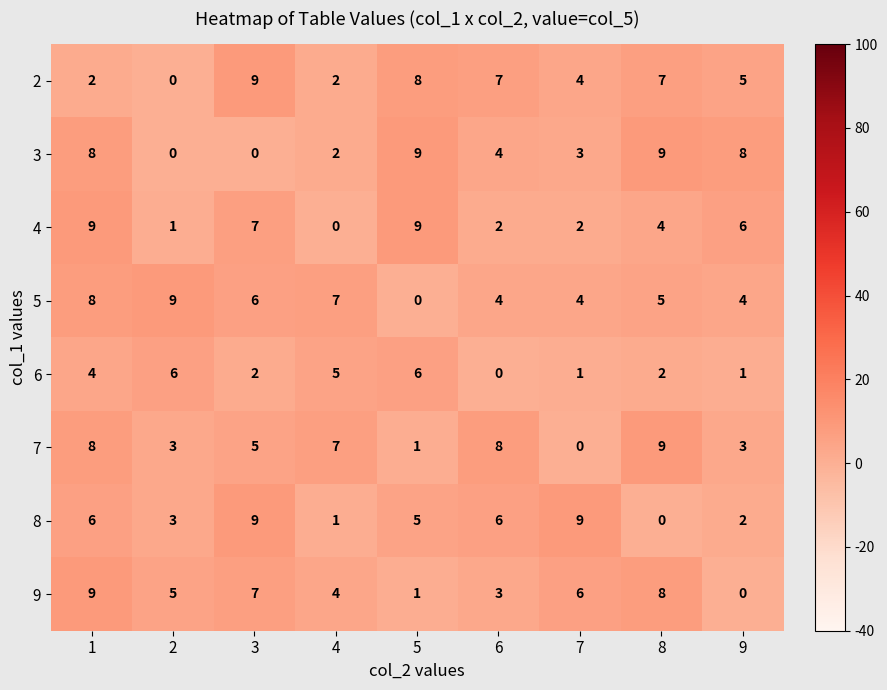

Count the 8 values in the range 2 to 6.

5